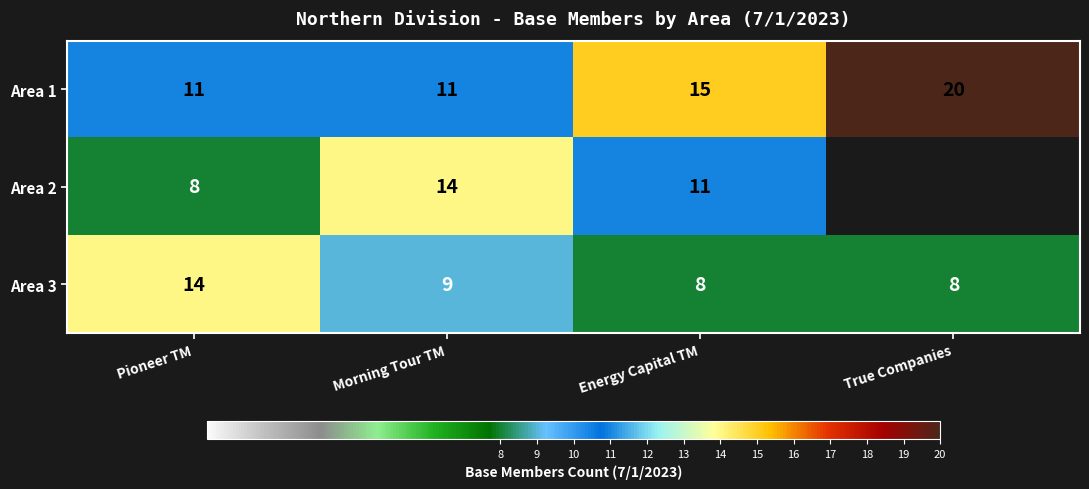

At which category does the chart reach its peak across all series?

True Companies